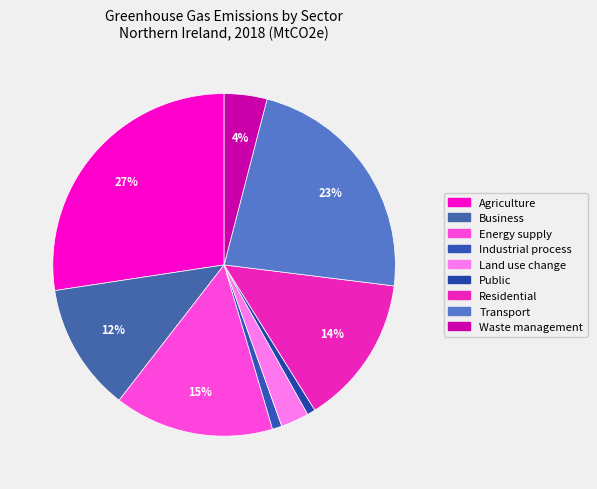

Which category has the biggest portion of the pie?

Agriculture